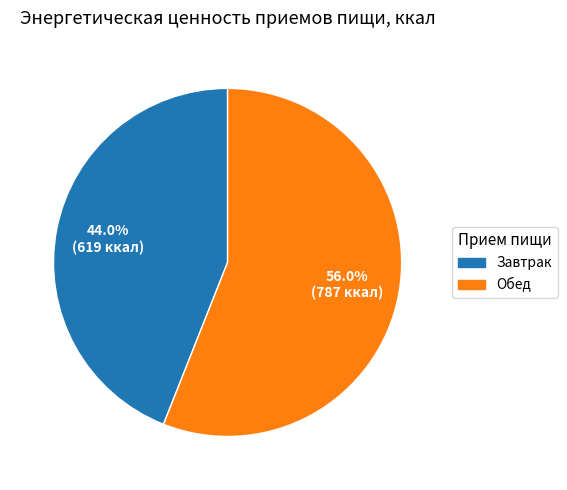

Is there a majority slice in this chart?

Yes